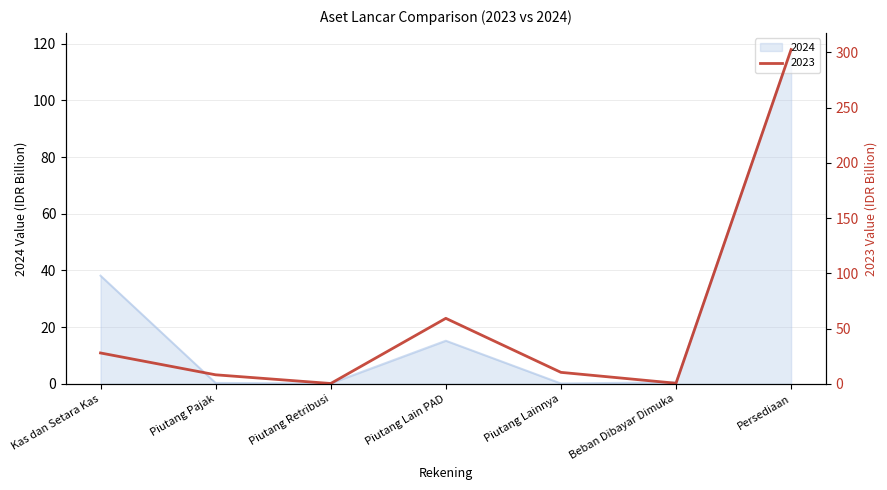

The value of 2023 at Kas dan Setara Kas is 27.9. True or false?

True